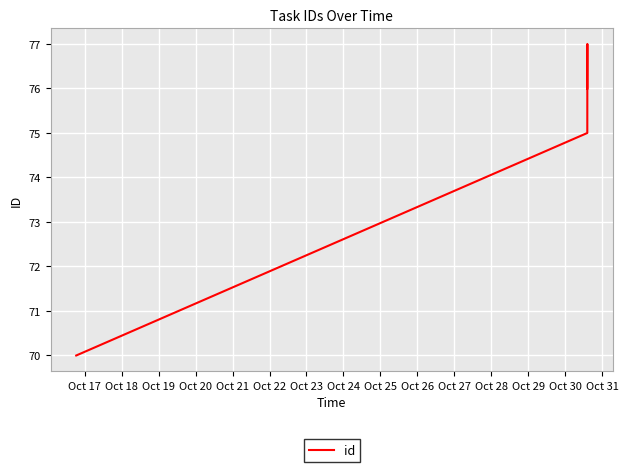

What is the ratio of the value at Oct 19 to the value at Oct 18?

1.0